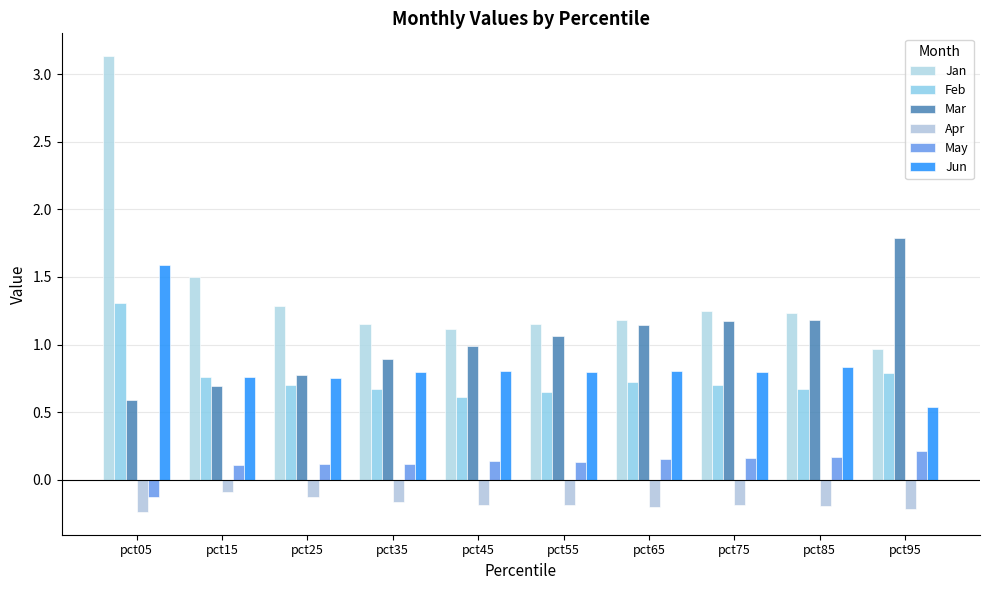

Which series changed the most between pct25 and pct65?

Mar